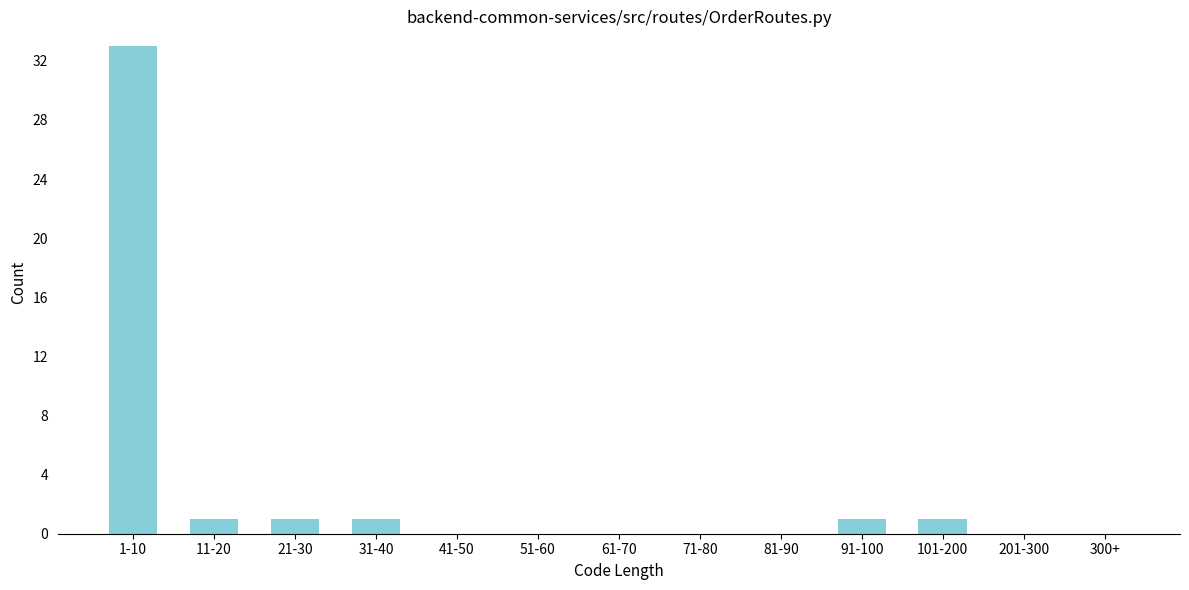

Reading left to right, transcribe all the data shown in this chart.

1-10=33	11-20=1	21-30=1	31-40=1	41-50=0	51-60=0	61-70=0	71-80=0	81-90=0	91-100=1	101-200=1	201-300=0	300+=0